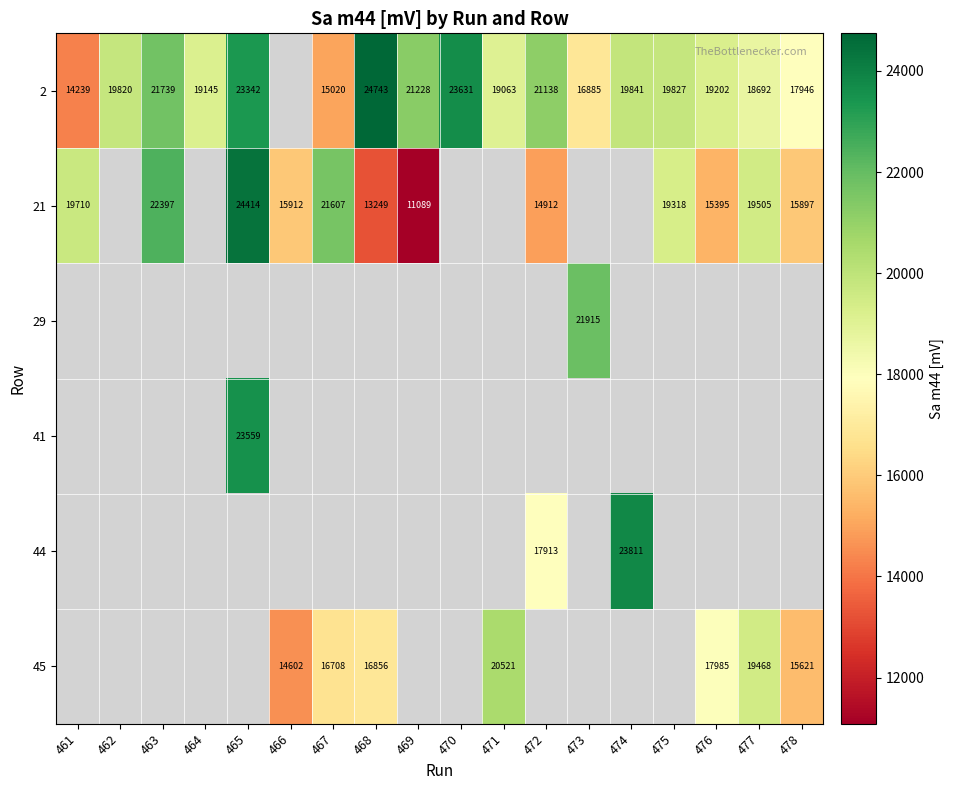

Is the value of 2 at 475 greater than the value of 21 at 463?

No